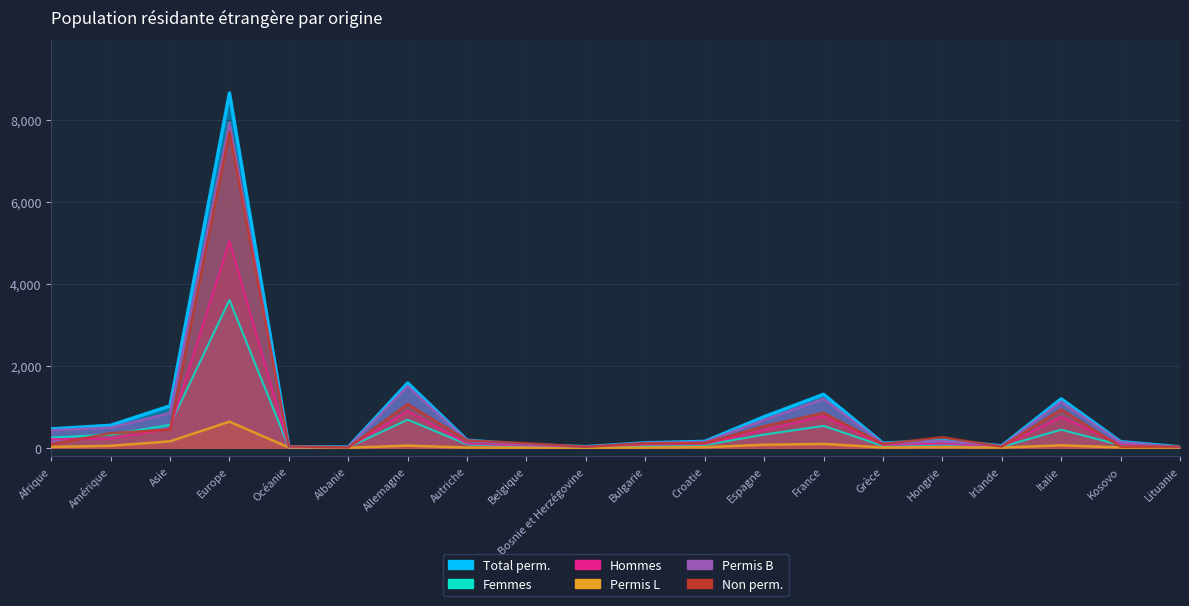

What is the label of the 11th point from the left?

Bulgarie